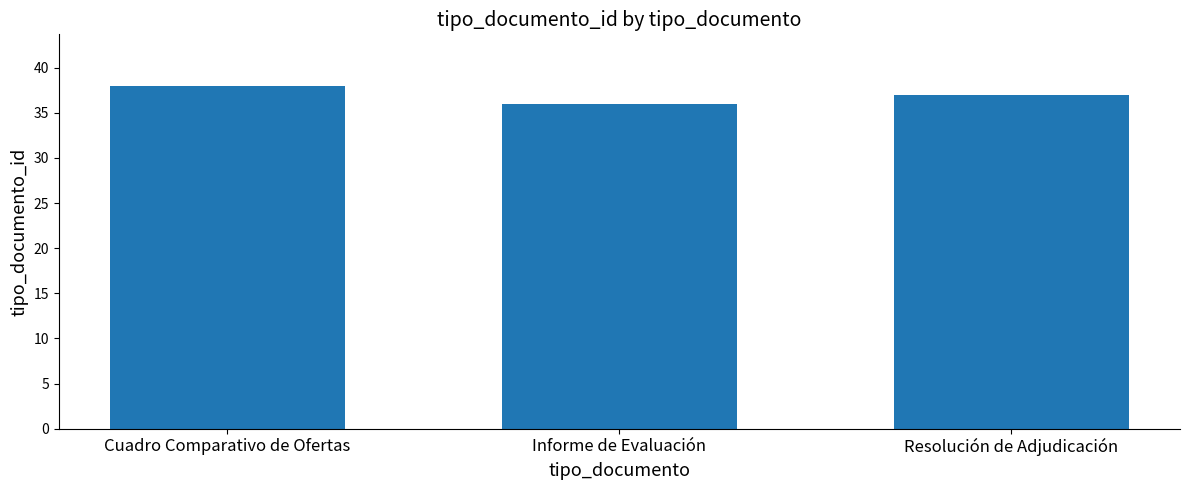

Which label corresponds to the smallest value in the chart?

Informe de Evaluación